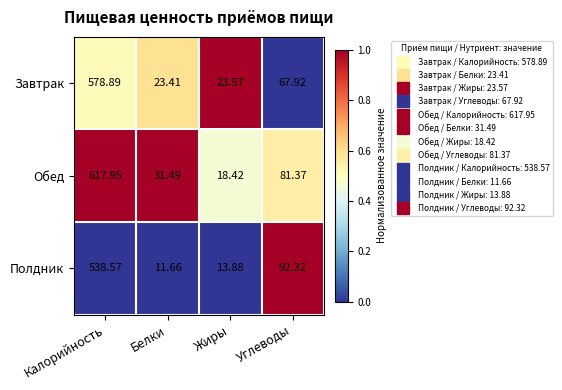

Between Калорийность and Белки, which series saw the biggest shift?

Обед